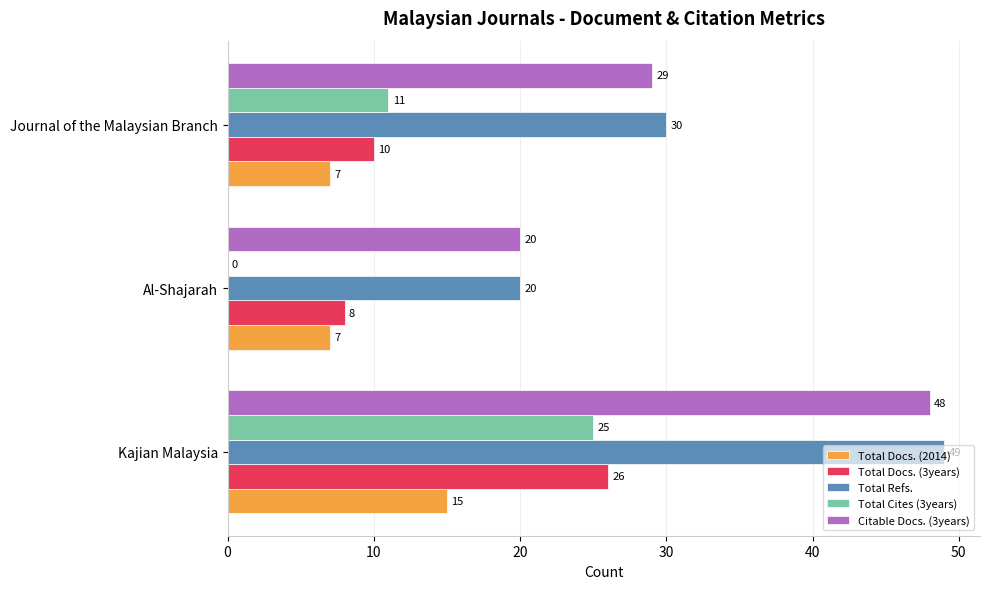

Between Kajian Malaysia and Al-Shajarah, which series saw the biggest shift?

Total Refs.